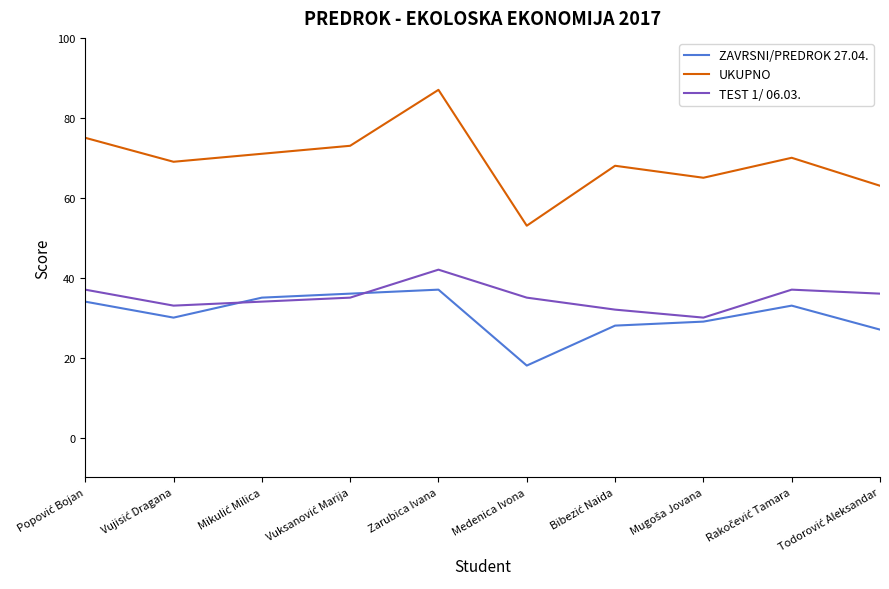

Rank the series at Zarubica Ivana from highest to lowest value.

UKUPNO, TEST 1/ 06.03., ZAVRSNI/PREDROK 27.04.